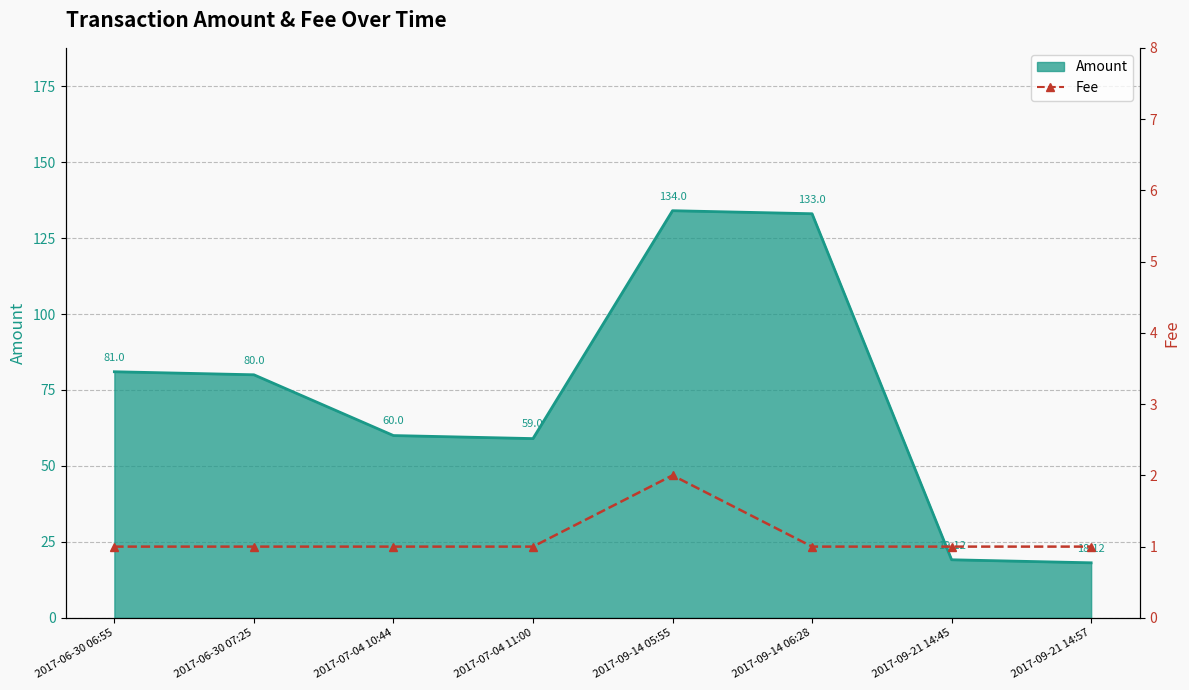

How many interior local peaks (higher than both neighbors) does the data have?

1